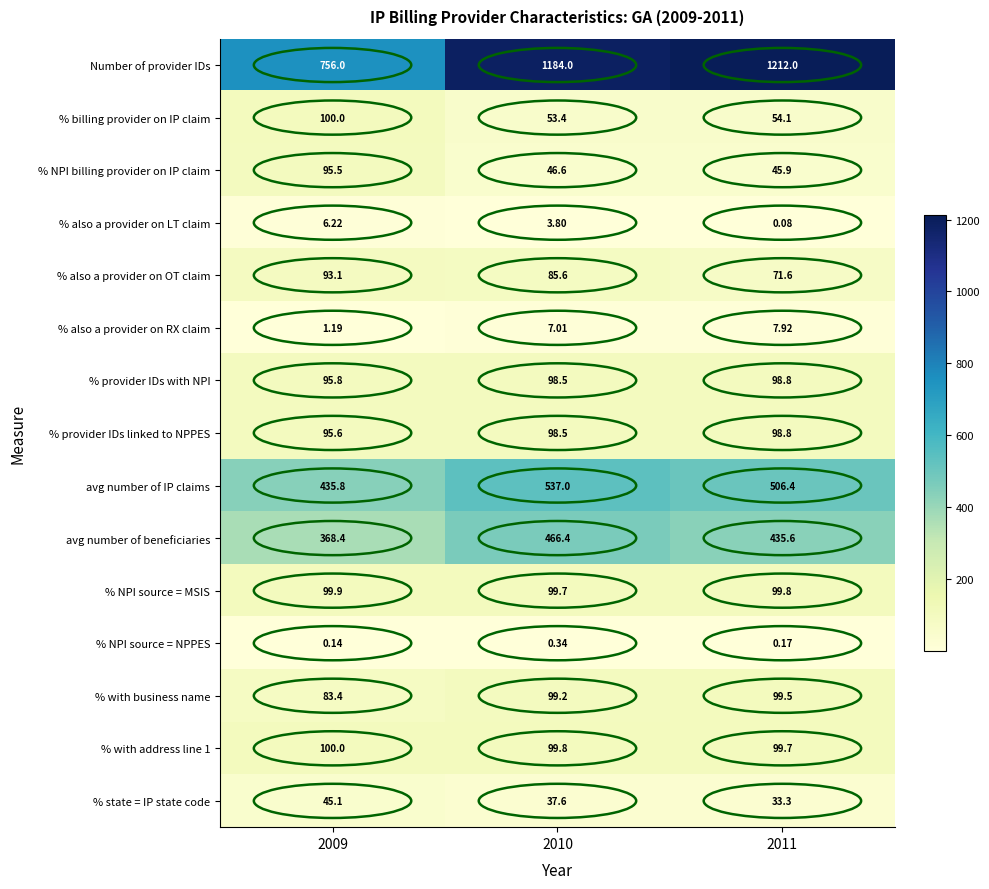

Which series has the largest range (max minus min)?

Number of provider IDs